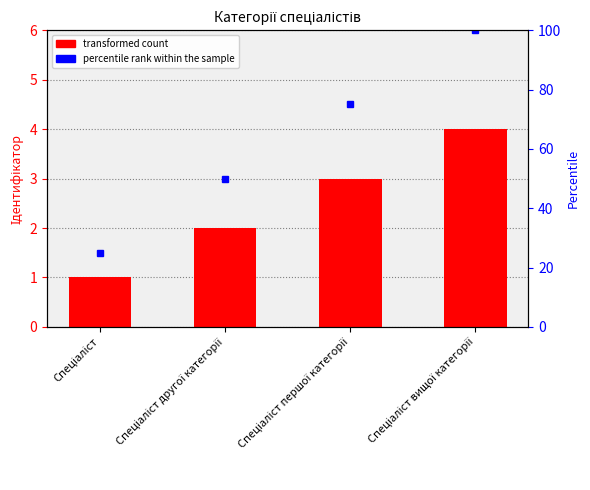

Reading left to right, what are all the values shown in this chart?

1	2	3	4